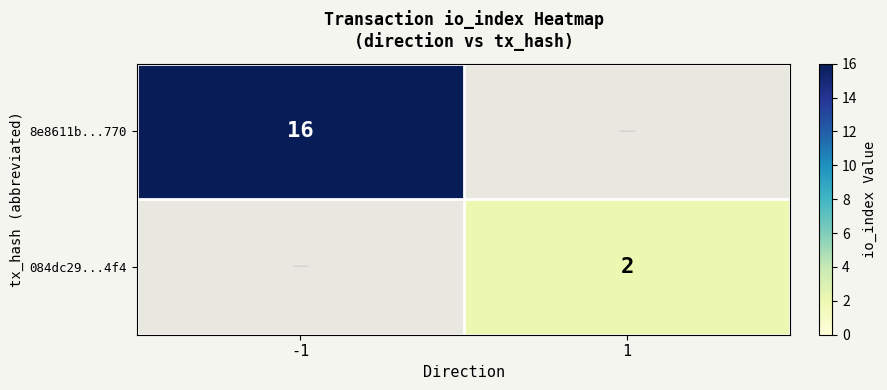

The value of 8e8611b...770 at -1 is 27. True or false?

False